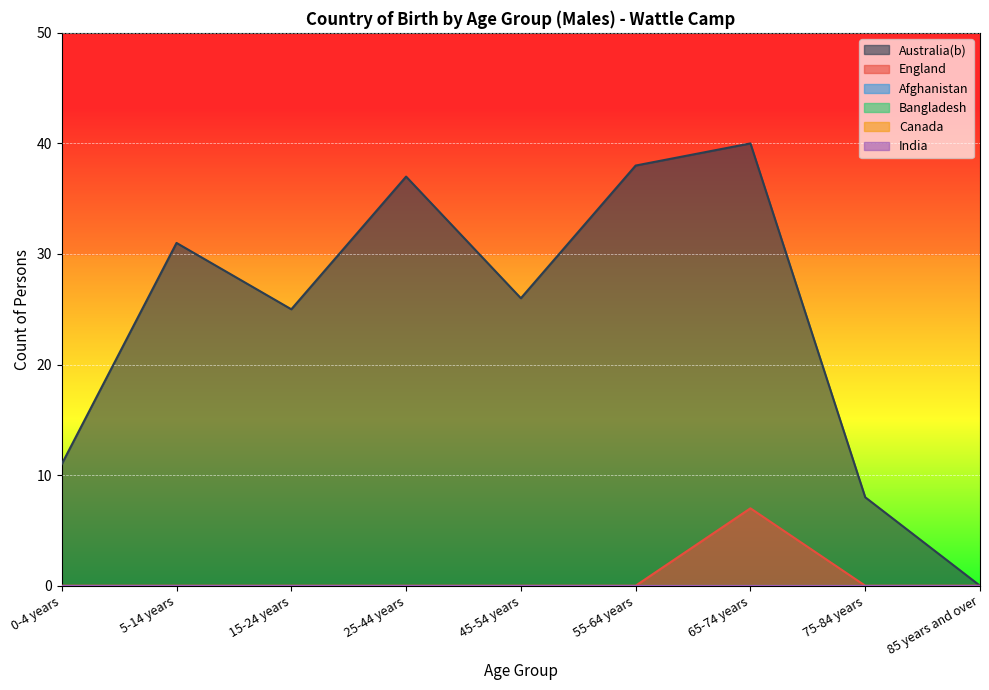

Reading right to left, extract all data points from this chart.

Australia(b): 0	8	40	38	26	37	25	31	11
England: 0	0	7	0	0	0	0	0	0
Afghanistan: 0	0	0	0	0	0	0	0	0
Bangladesh: 0	0	0	0	0	0	0	0	0
Canada: 0	0	0	0	0	0	0	0	0
India: 0	0	0	0	0	0	0	0	0